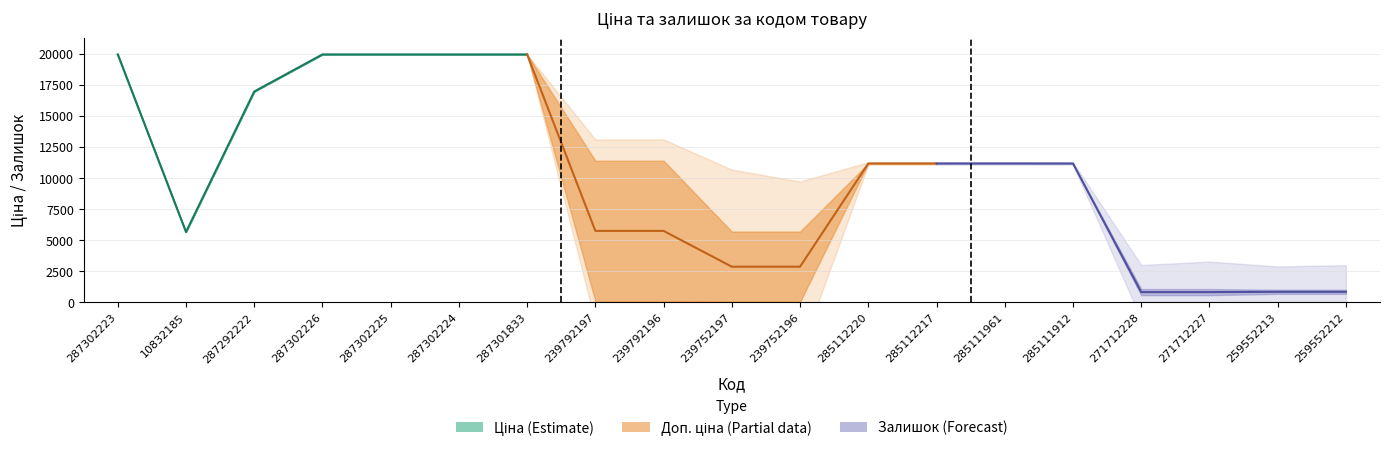

Is it true that Доп. ціна equals 7561.2 at 239792197?

False